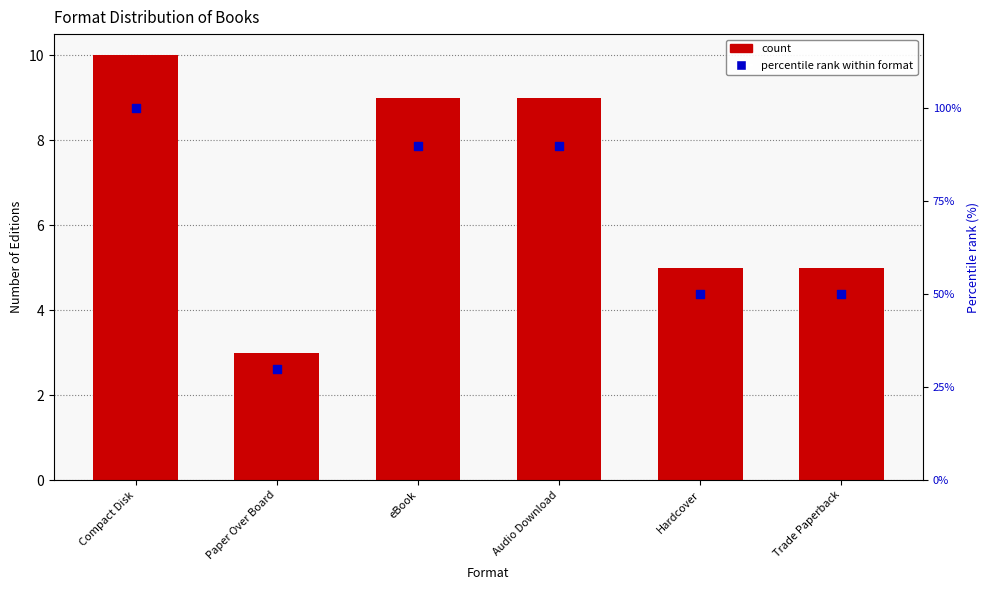

Which series contains the lowest Y value?

Count